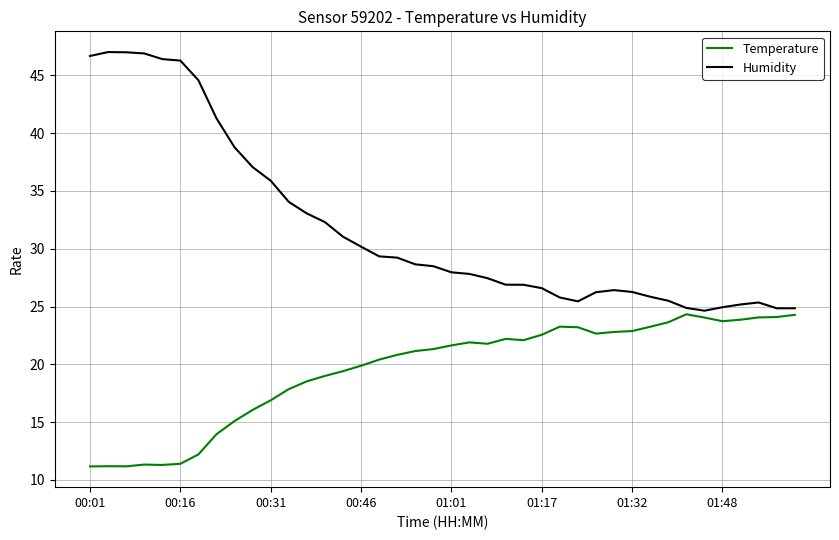

Is this an area chart (filled region under the line)?

No